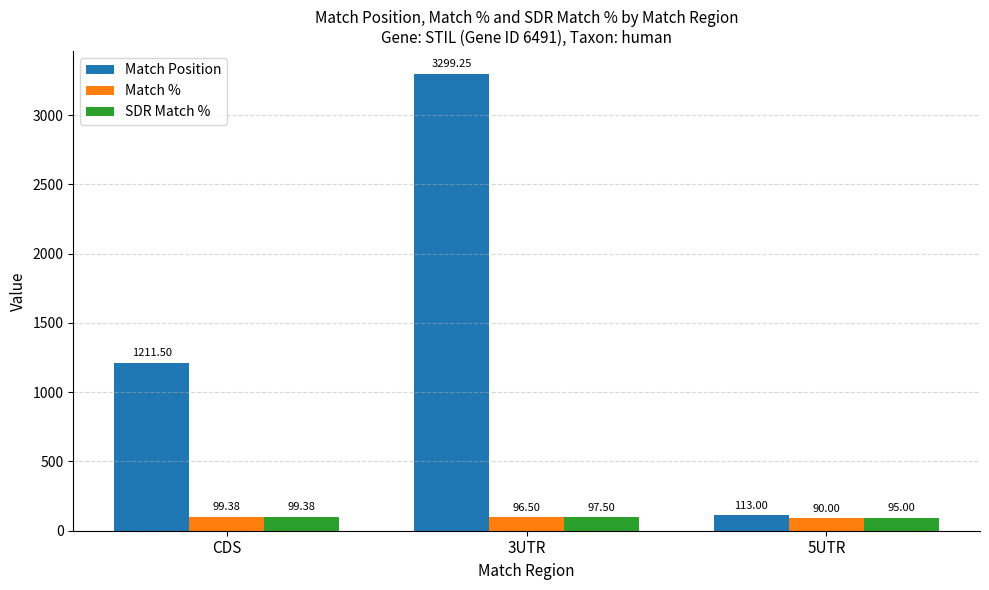

Rank the series at 3UTR from lowest to highest value.

Match %, SDR Match %, Match Position